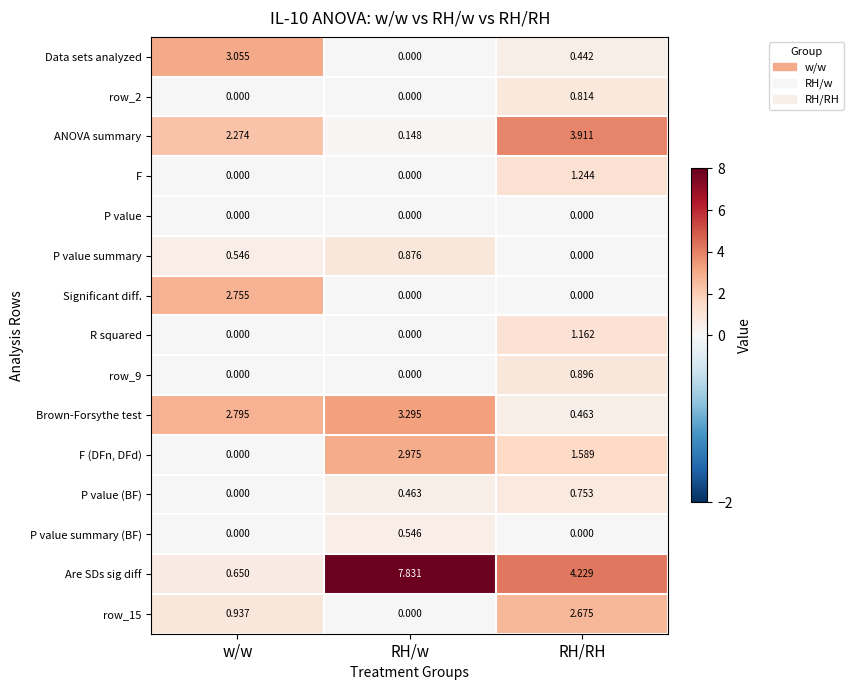

At which label does F (DFn, DFd) first exceed 1?

RH/w